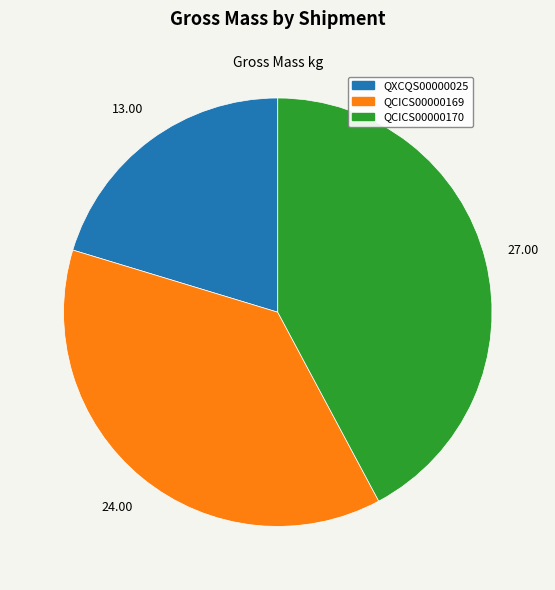

True or false: QCICS00000169 accounts for 46% of the total.

False